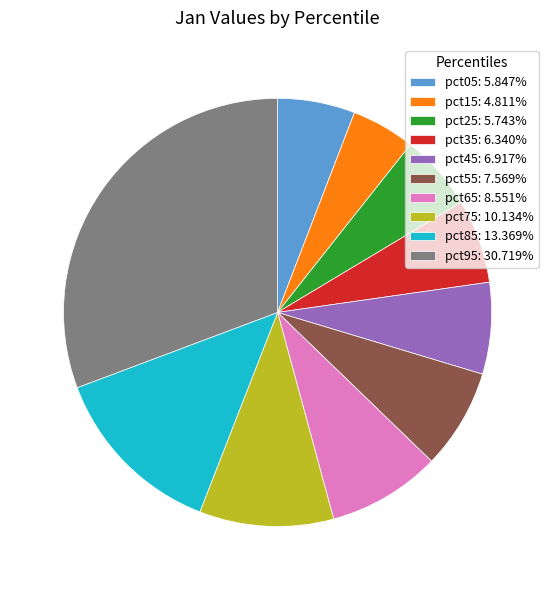

Is there any slice that represents more than half of the pie?

No